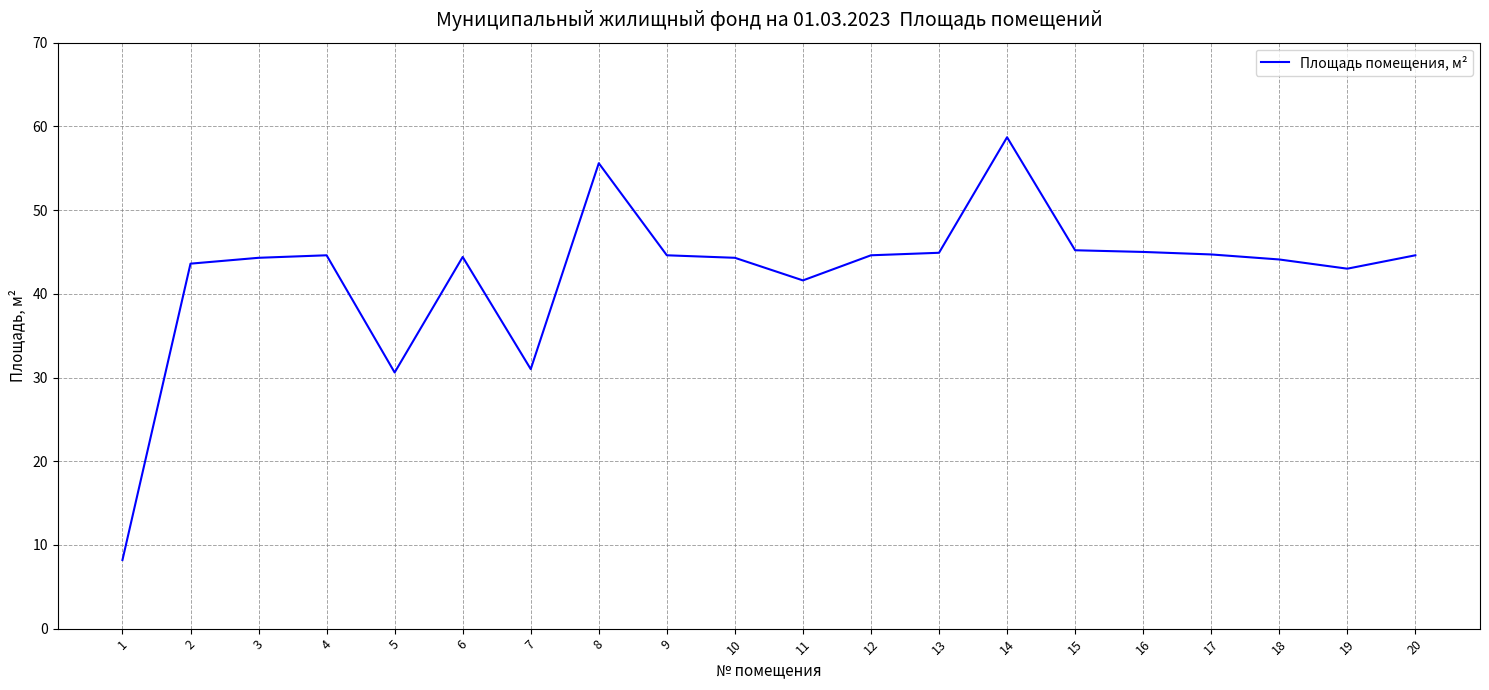

True or false: there are more than 2 points higher than both neighbors.

True